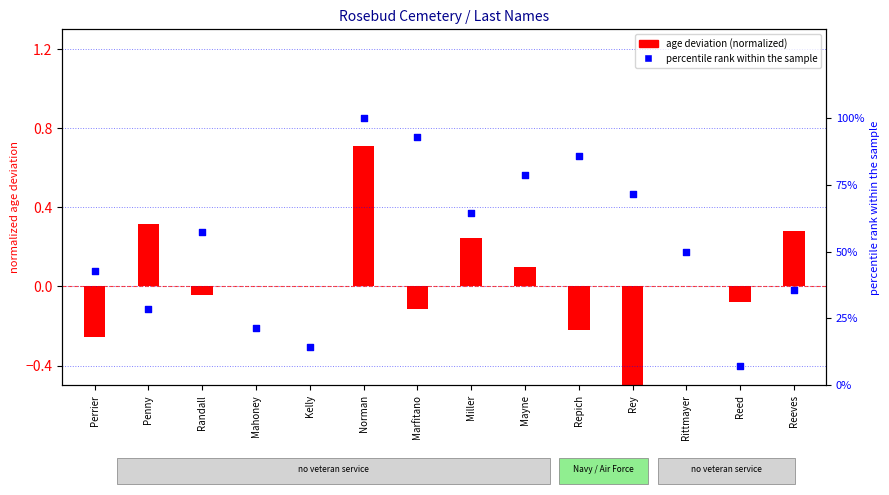

What is the change in value from Reed to Reeves?

+28.6